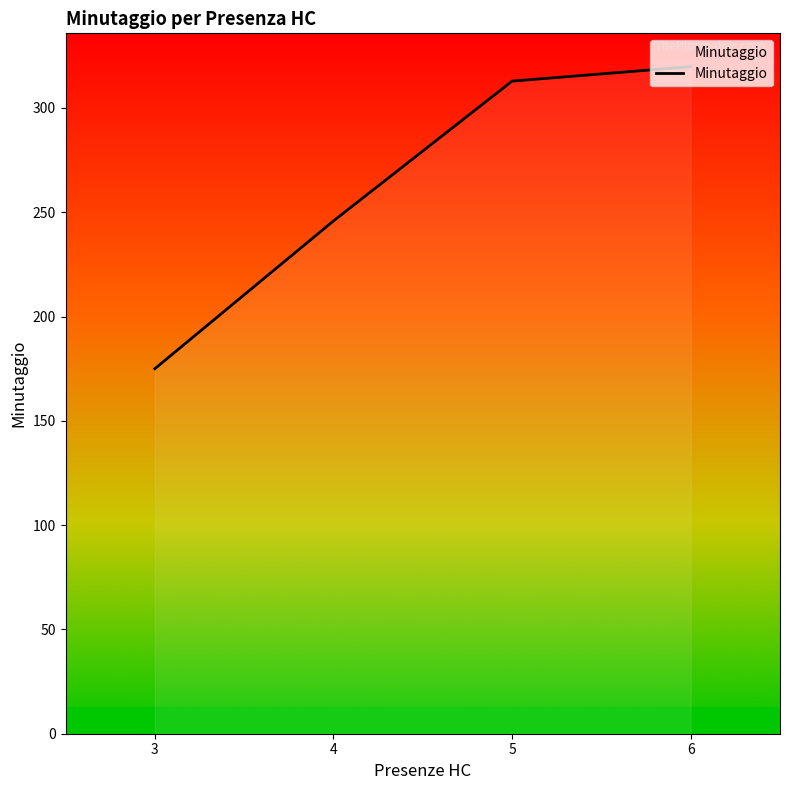

The value at 4 is 372.5. True or false?

False